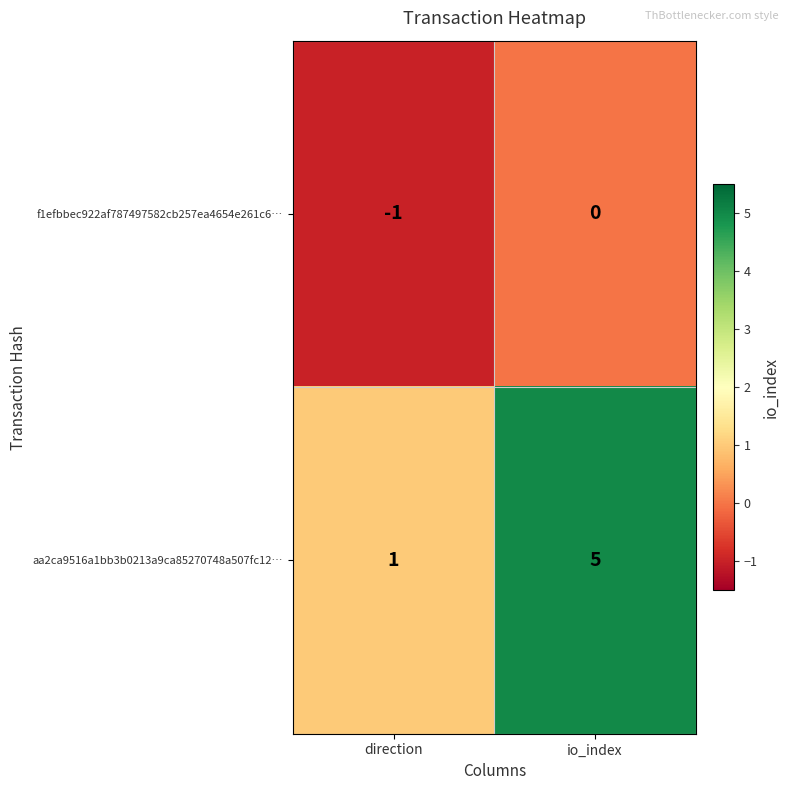

Reading left to right, extract all data points from this chart.

f1efbbec922af787497582cb257ea4654e261c6…: -1	0
aa2ca9516a1bb3b0213a9ca85270748a507fc12…: 1	5